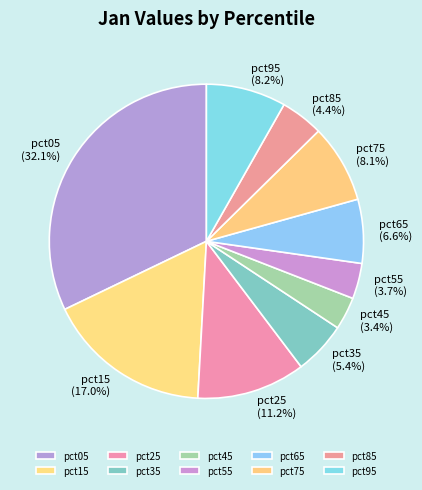

What percentage is the pct95 slice, to the nearest percent?

8%